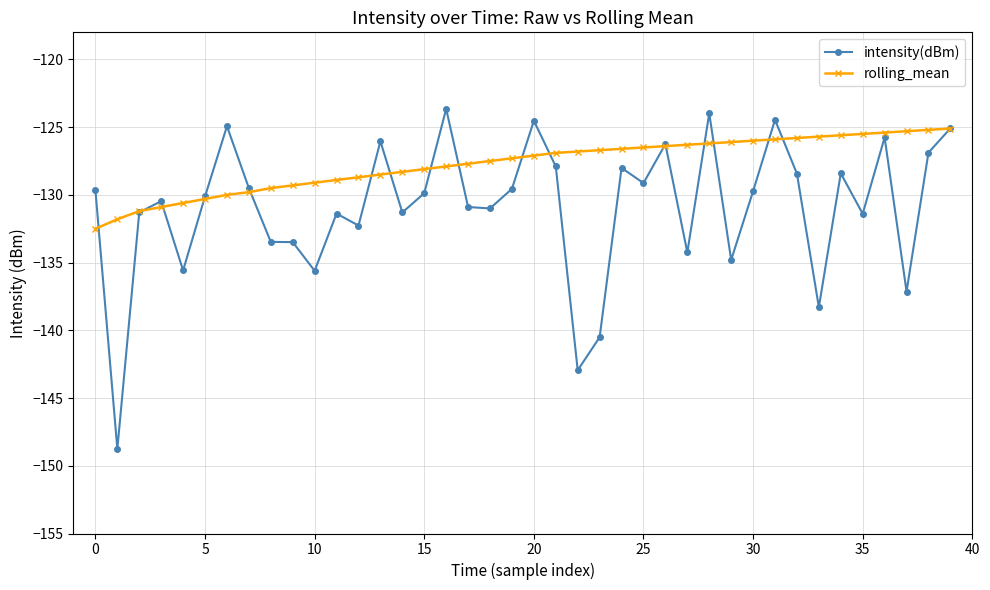

How many lines are shown in the chart?

2